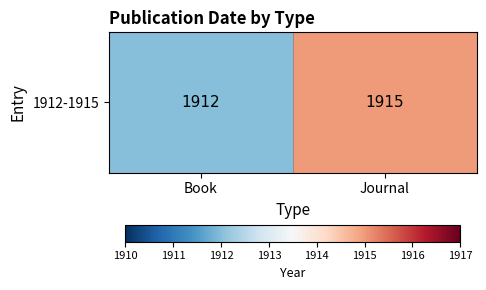

What is the sum of the values at Journal and Book?

3827